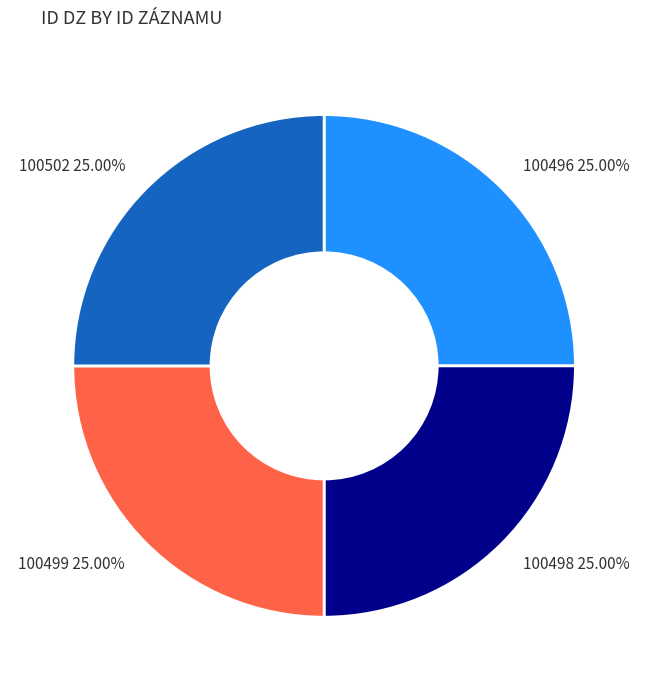

Does 100499 account for over 50% of the chart?

No